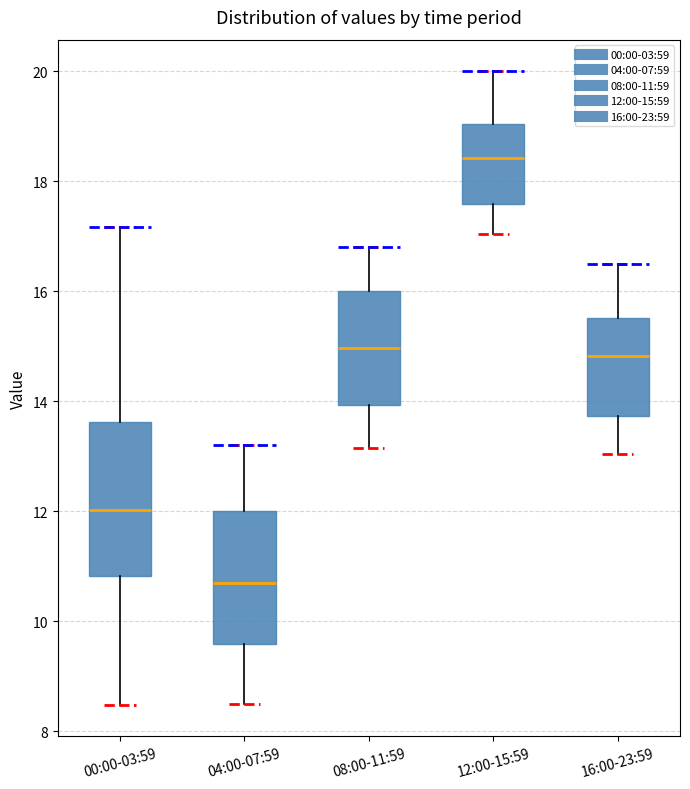

Where does the lower whisker of the box for 16:00-23:59 end on the y-axis? The values are not printed on the chart, so give them approximately, as read against the axis.

13.0